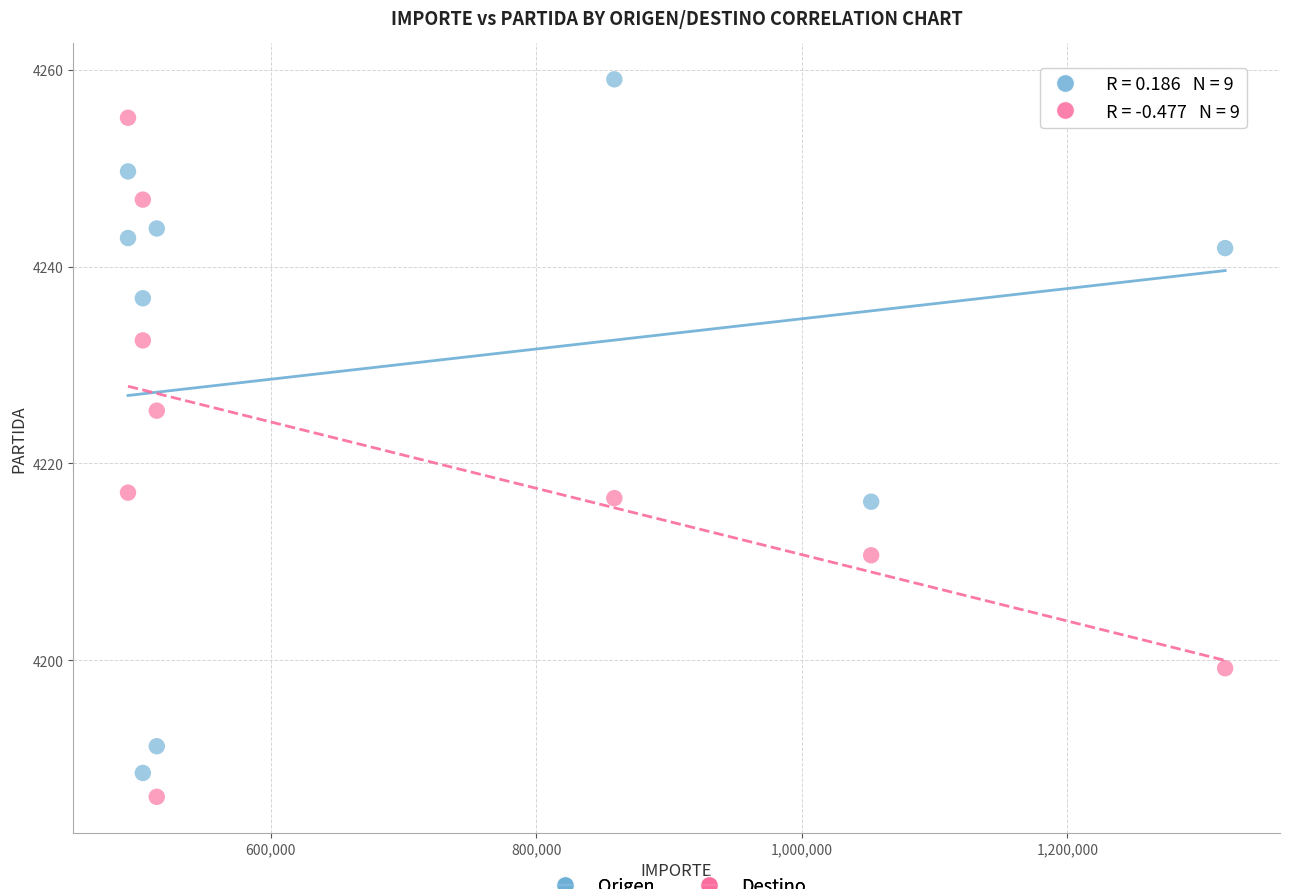

Across all data points, what is the range of X values (max minus min)?

826348.1